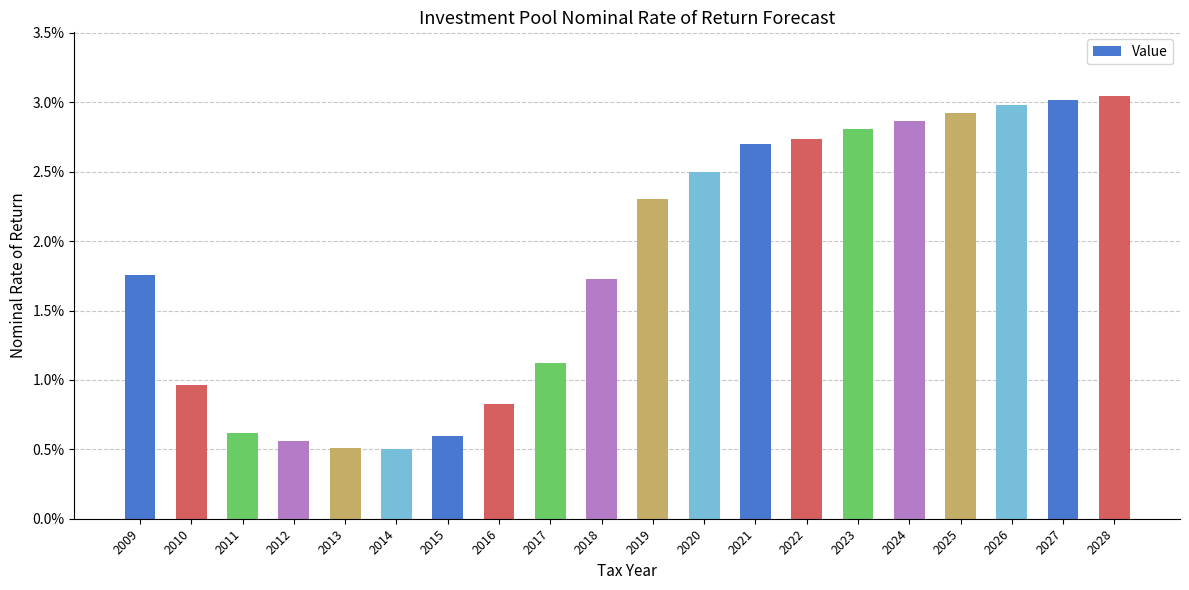

Are the bars horizontal?

No